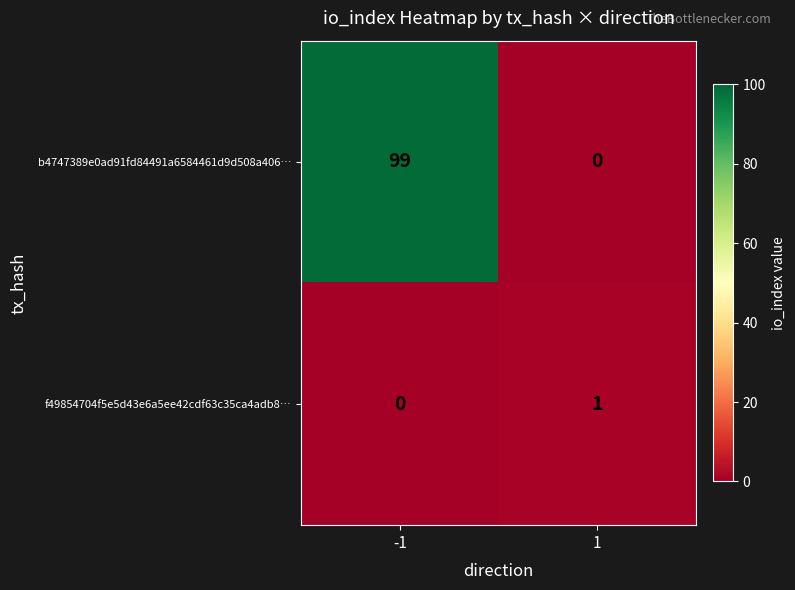

How many distinct data groups are displayed?

2